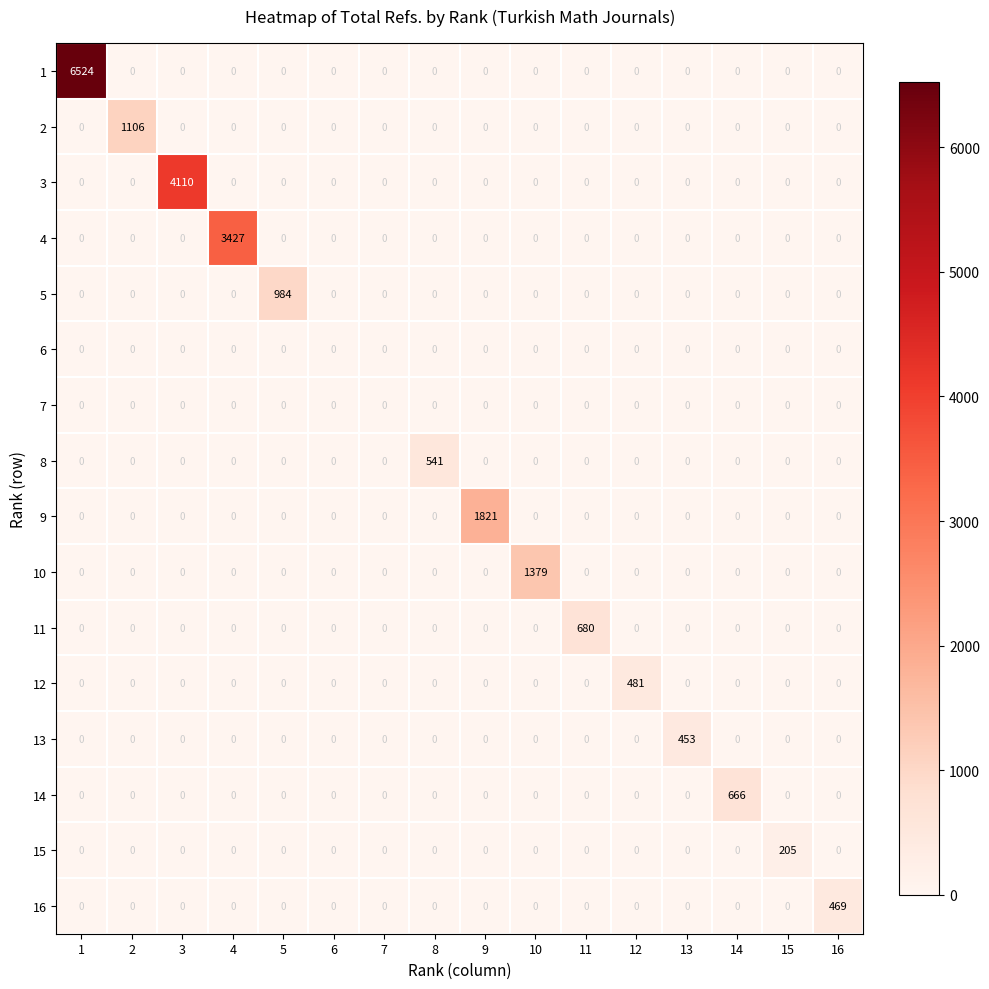

What is the total value across all series at 1?

6524